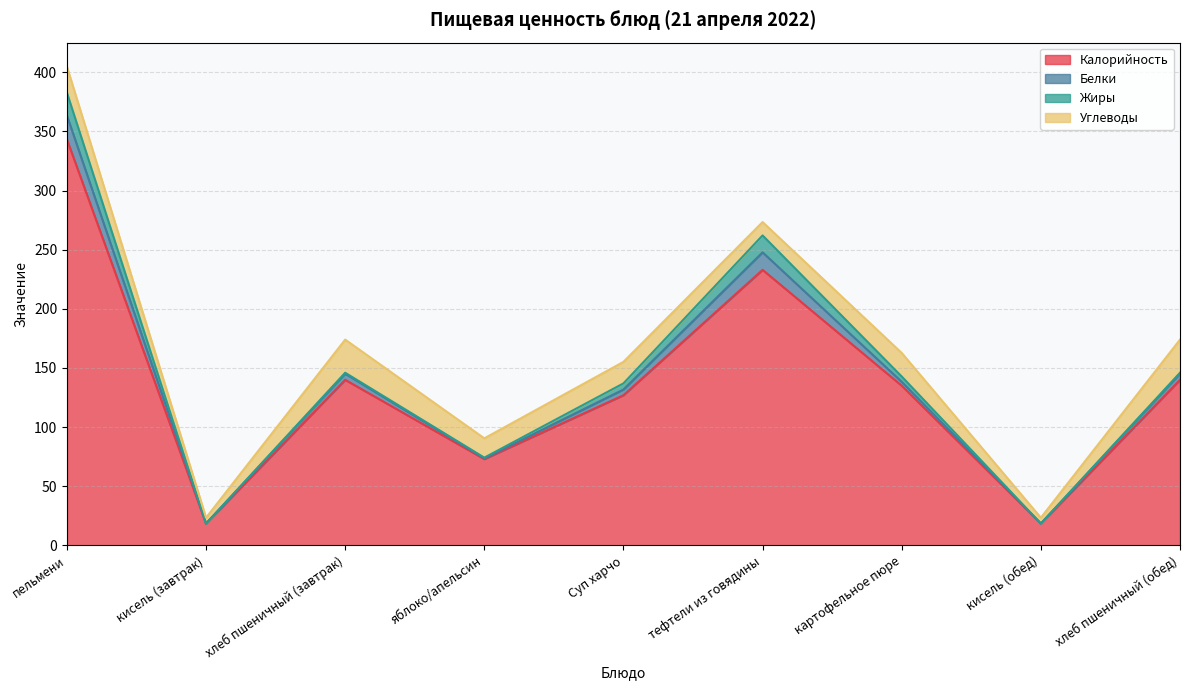

What is the label of the 6th point from the right?

яблоко/апельсин